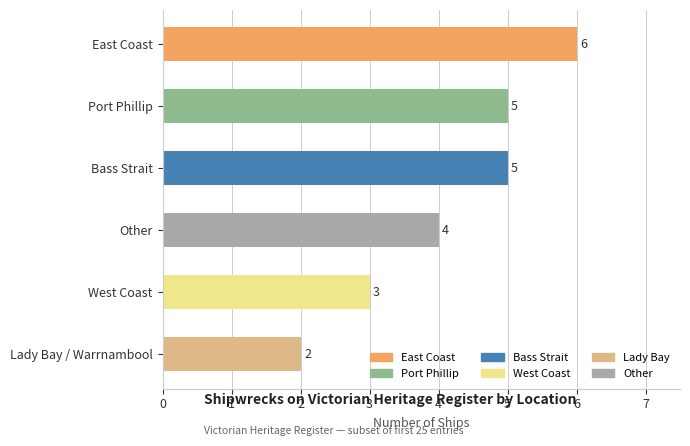

At which label is the value closest to 4?

Other